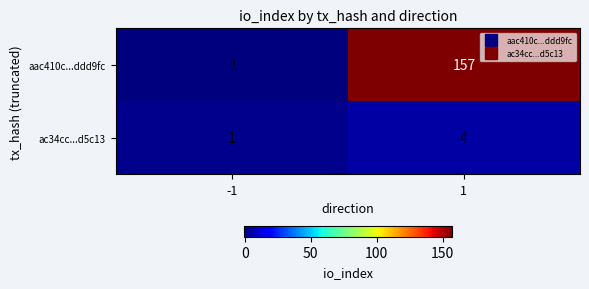

Reading right to left, extract all data points from this chart.

aac410c...ddd9fc: 157	-1
ac34cc...d5c13: 4	1